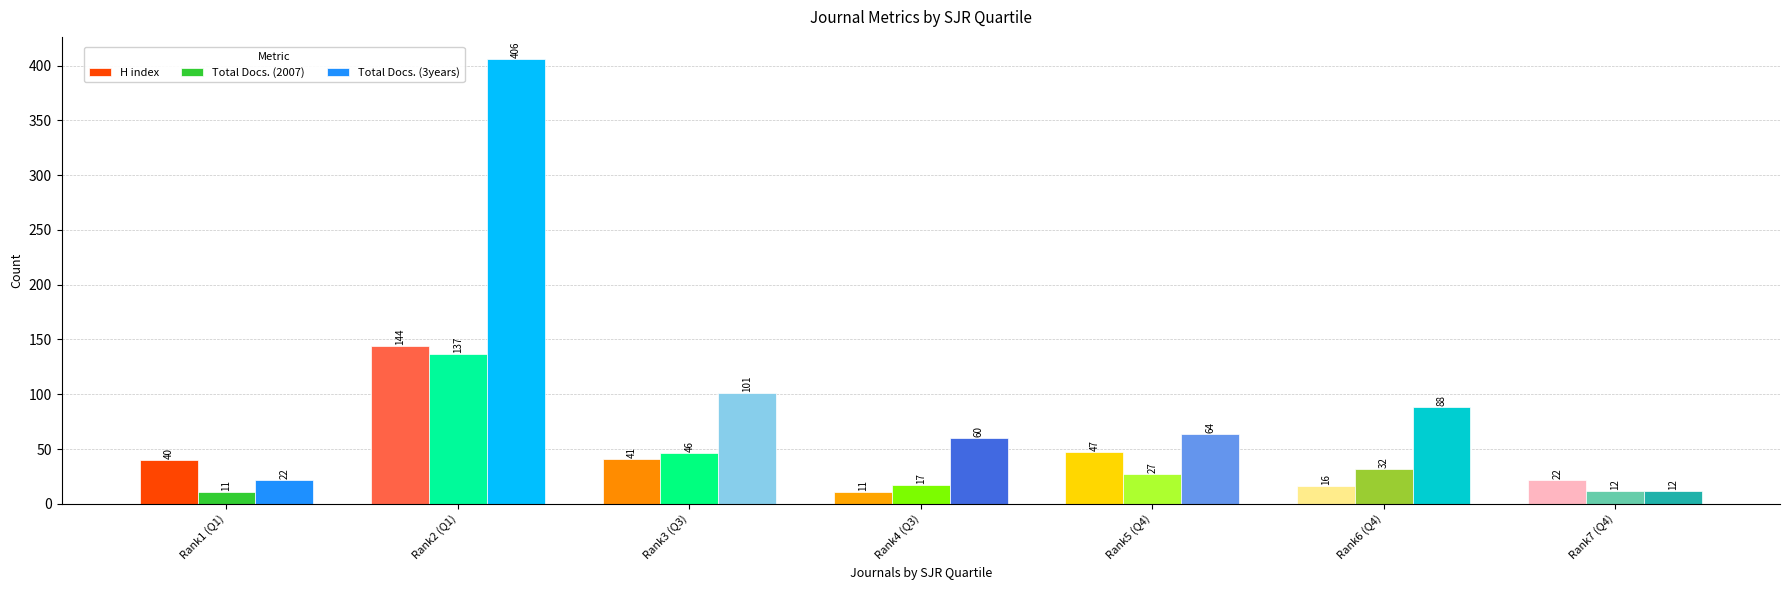

Which series has the largest range (max minus min)?

Total Docs. (3years)